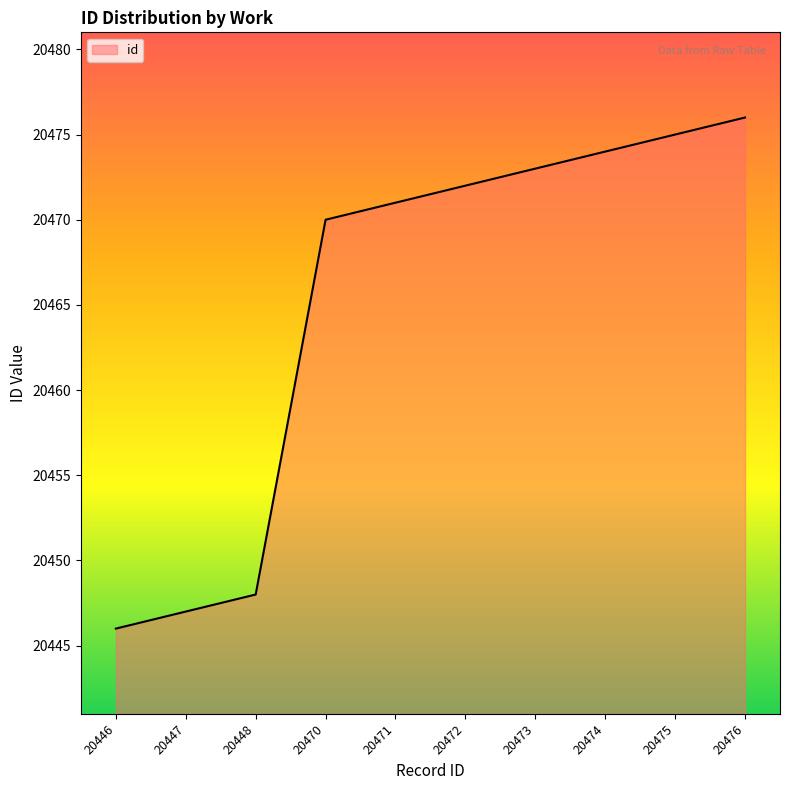

What is the sum of all values?

204652